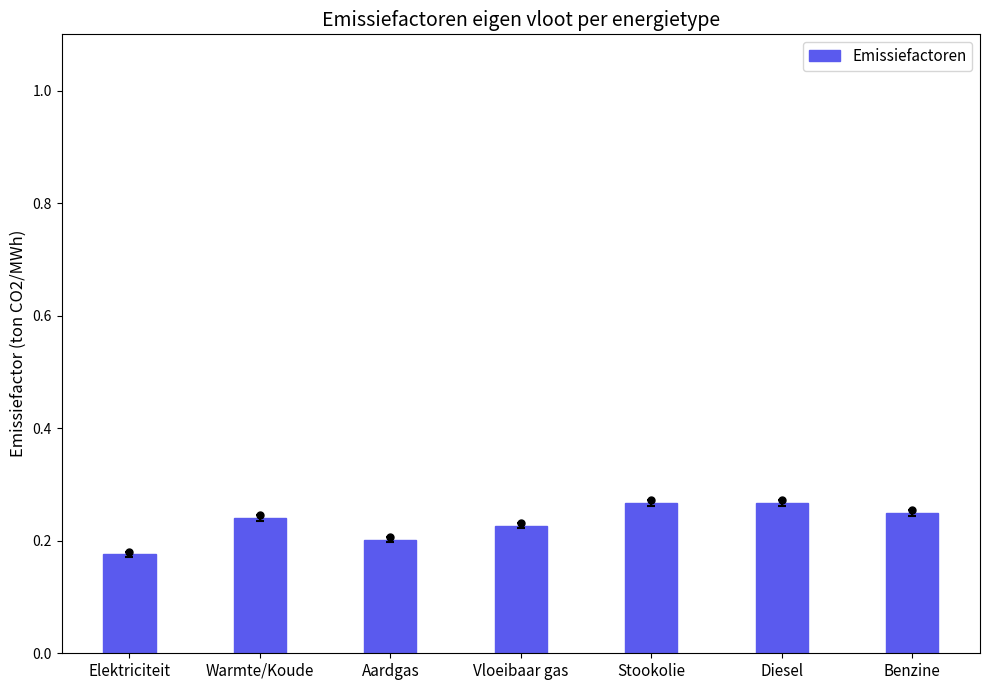

Which label corresponds to the smallest value in the chart?

Elektriciteit